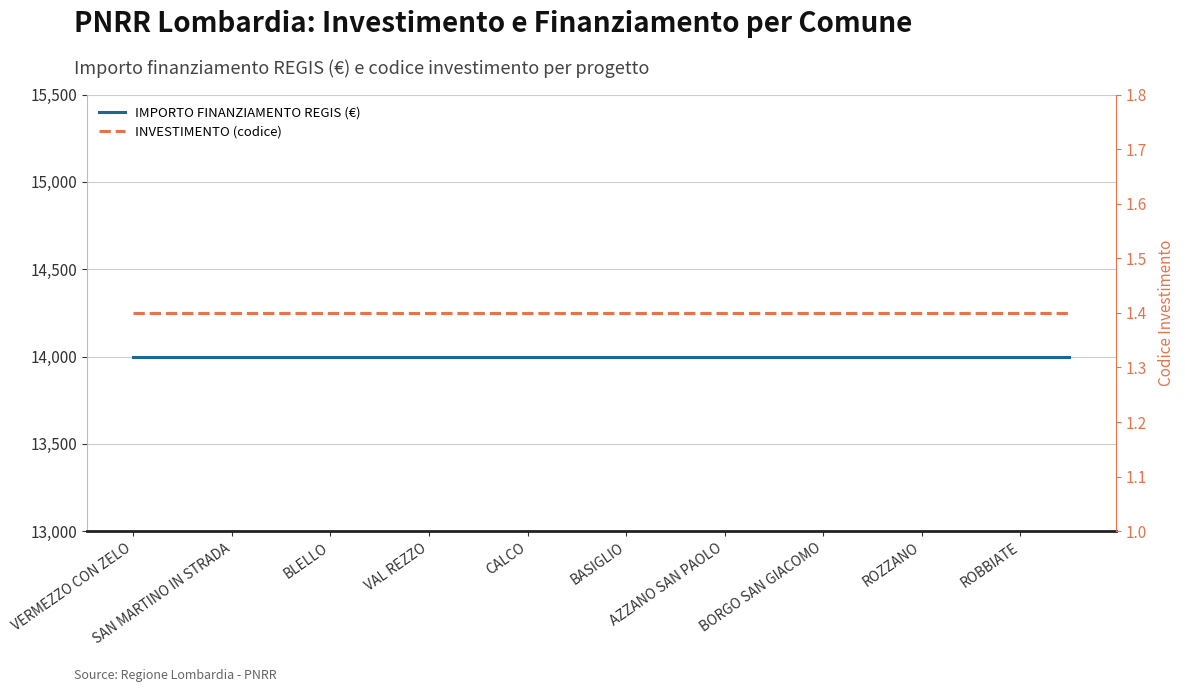

At SAN MARTINO IN STRADA, list the series in order from smallest to largest.

INVESTIMENTO (codice), IMPORTO FINANZIAMENTO REGIS (€)